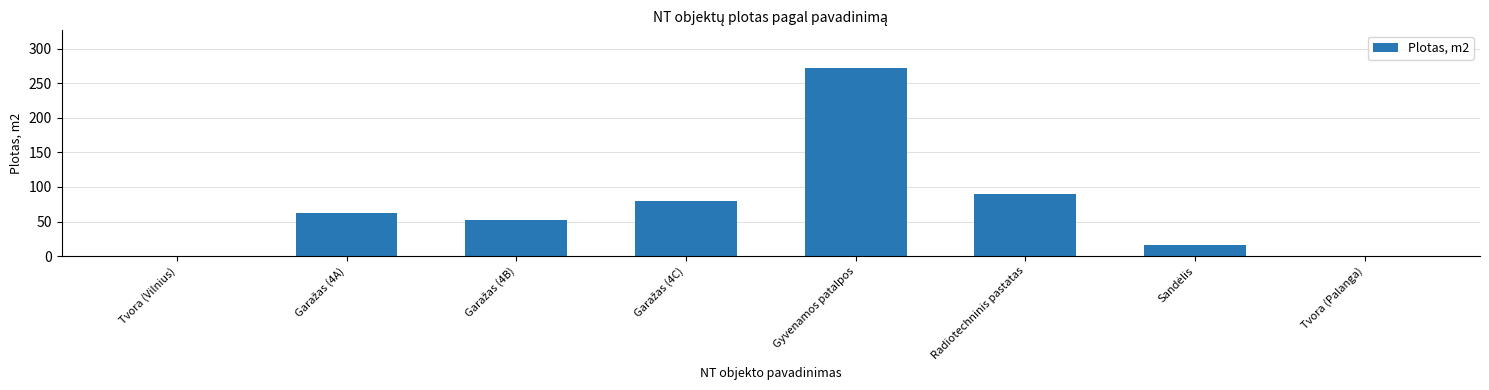

True or false: the data shows -159.4 at Tvora (Palanga).

False